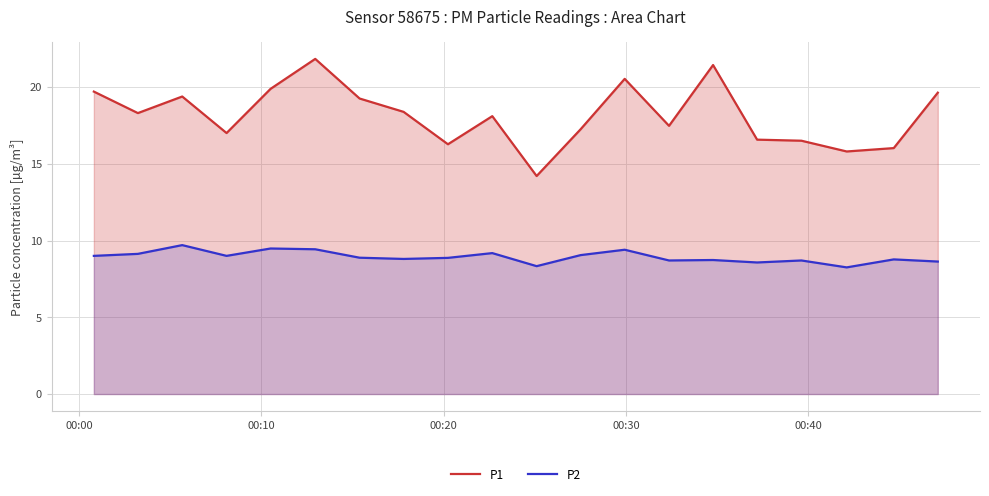

Which series has the widest spread of values?

P1